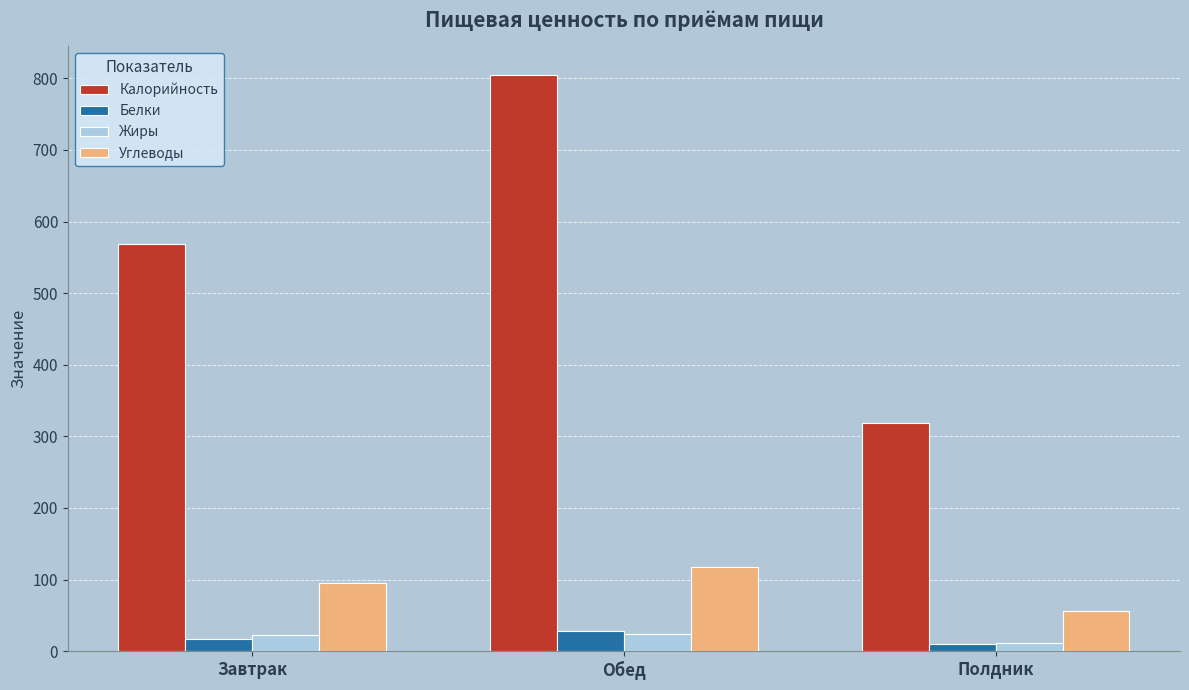

The Углеводы series shows 55.7 at Полдник. True or false?

True